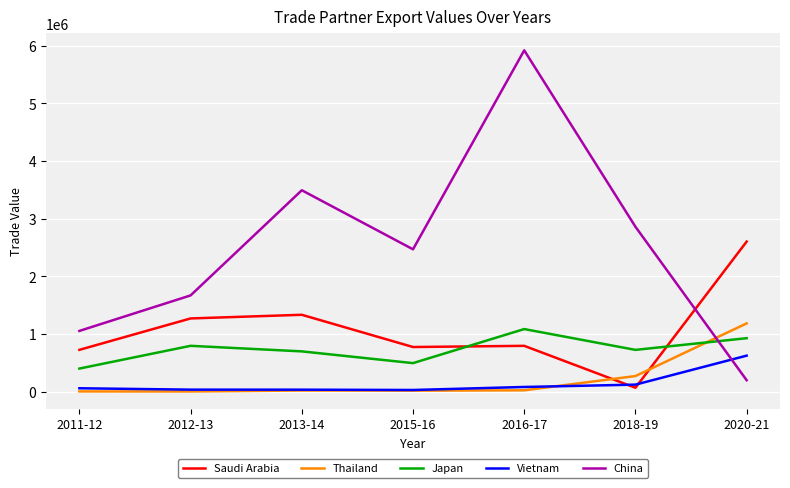

What is the sum of all Japan values?

5118994